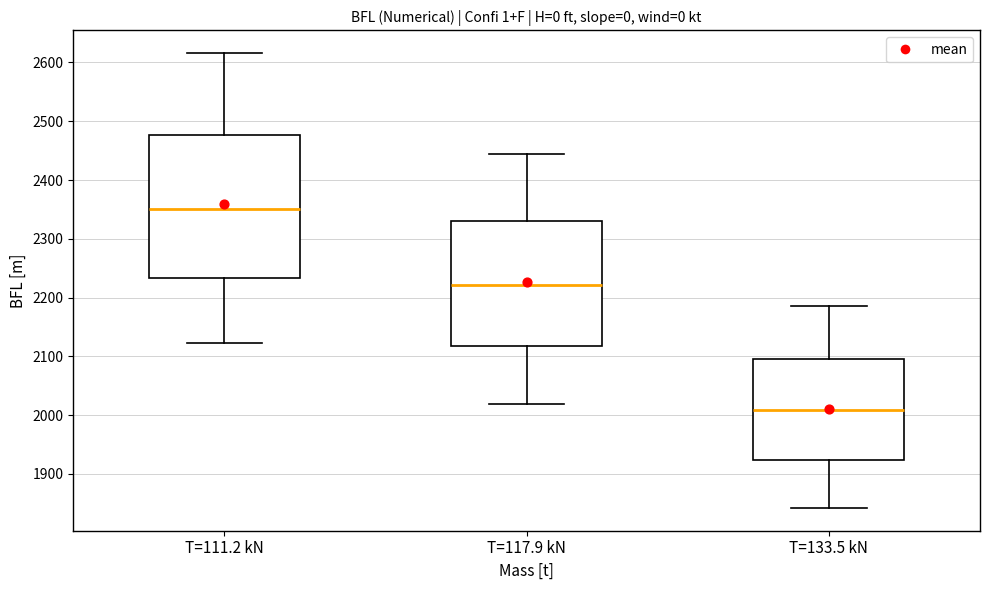

Reading left to right, transcribe this box plot: for each box, give where its median line is, the range the box spans, and where its two whiskers end, as read against the y-axis. The values are not printed on the chart, so give them approximately, as read against the axis.

T=111.2 kN: median 2350, box 2230 to 2480, whiskers 2120 to 2620
T=117.9 kN: median 2220, box 2120 to 2330, whiskers 2020 to 2450
T=133.5 kN: median 2010, box 1920 to 2100, whiskers 1840 to 2190